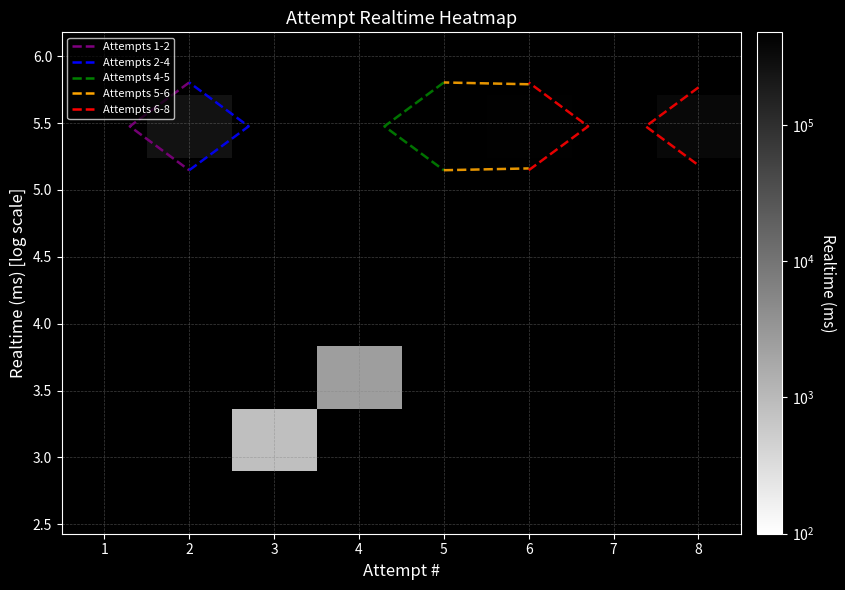

Which has a higher value, 2 or 8?

2